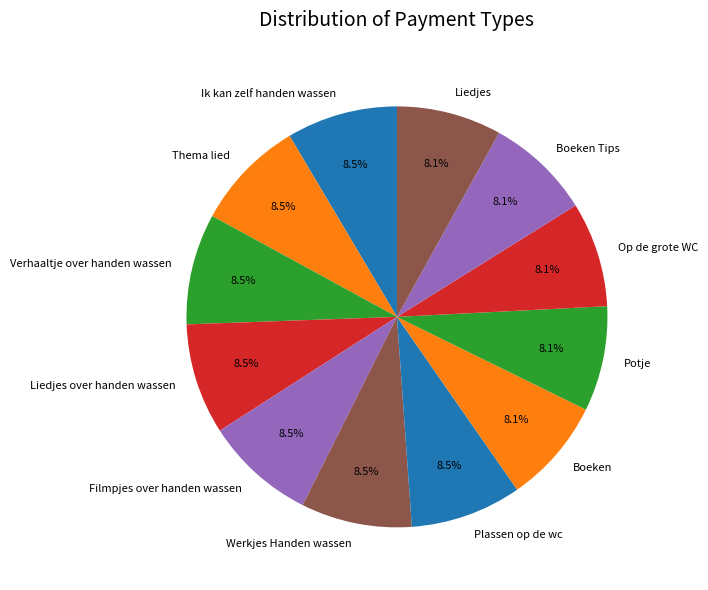

Approximately how many times larger is the value at Filmpjes over handen wassen compared to Thema lied?

1.0